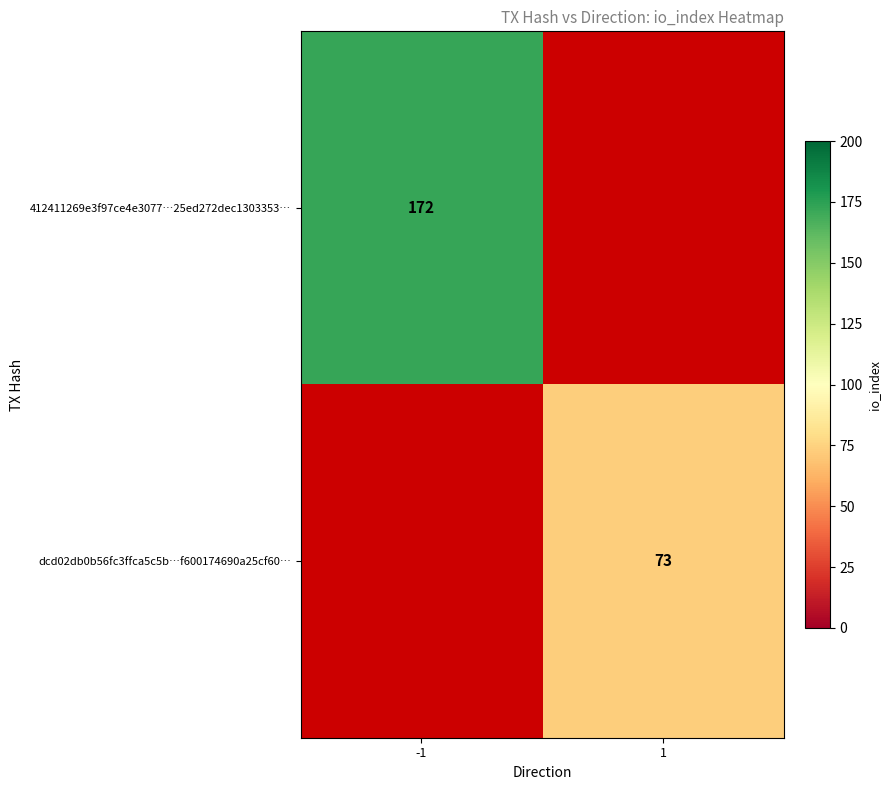

At how many categories does at least one series exceed 105?

1